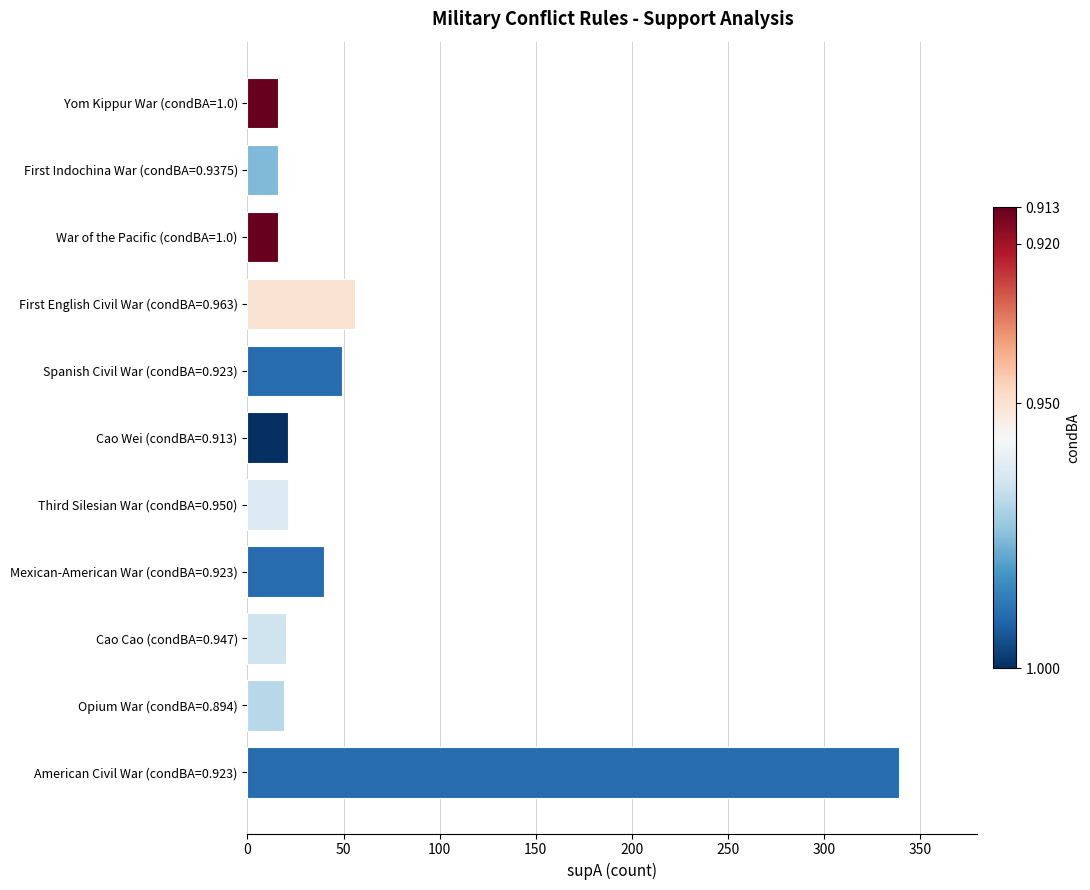

The value at War of the Pacific (condBA=1.0) is 16. True or false?

True